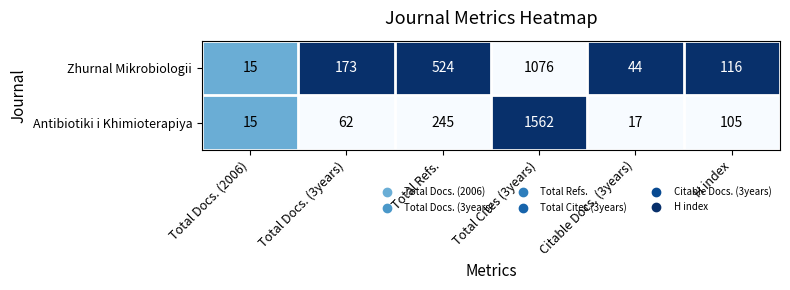

The value of Zhurnal Mikrobiologii at H index is 173. True or false?

False